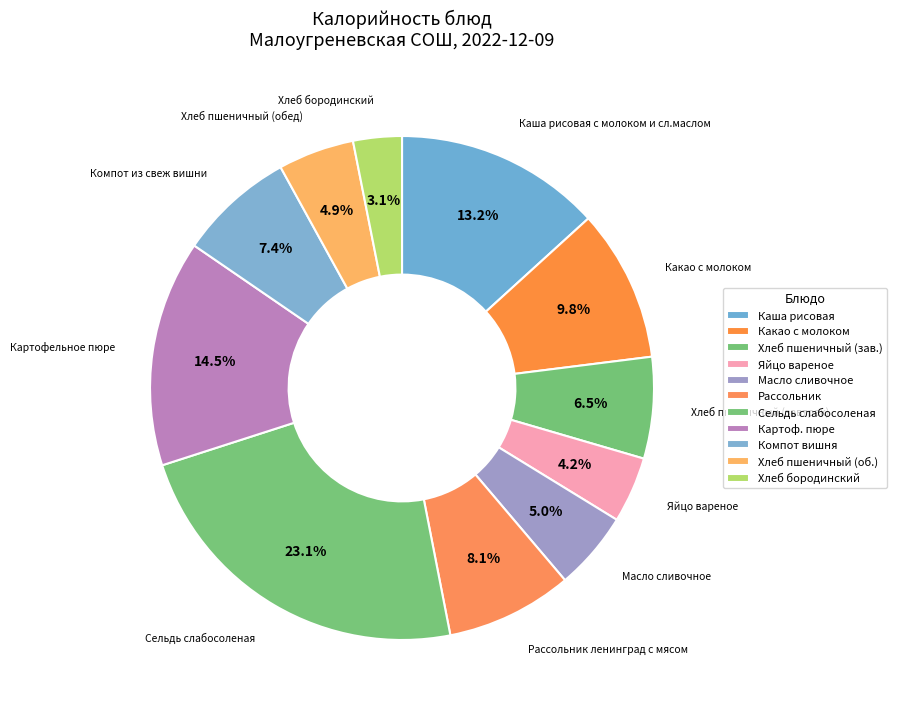

What is the smallest slice in the pie chart?

Хлеб бородинский